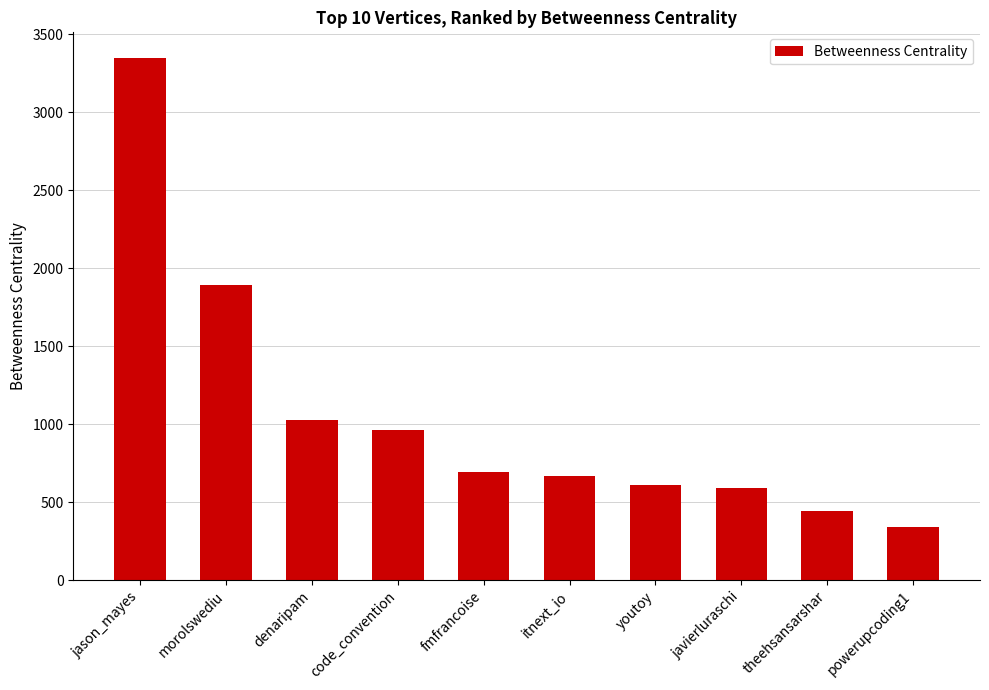

Which has a higher value, youtoy or jason_mayes?

jason_mayes